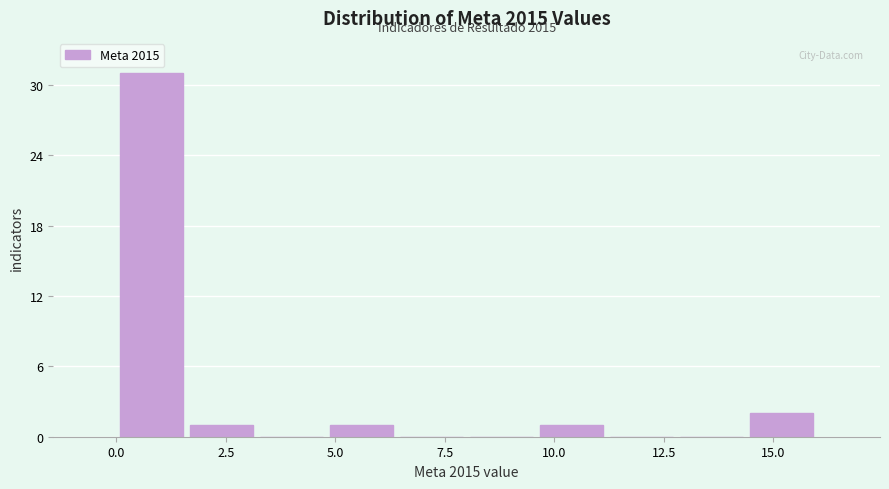

Read against the x-axis, roughly where is the centre of the tallest bar?

1.0